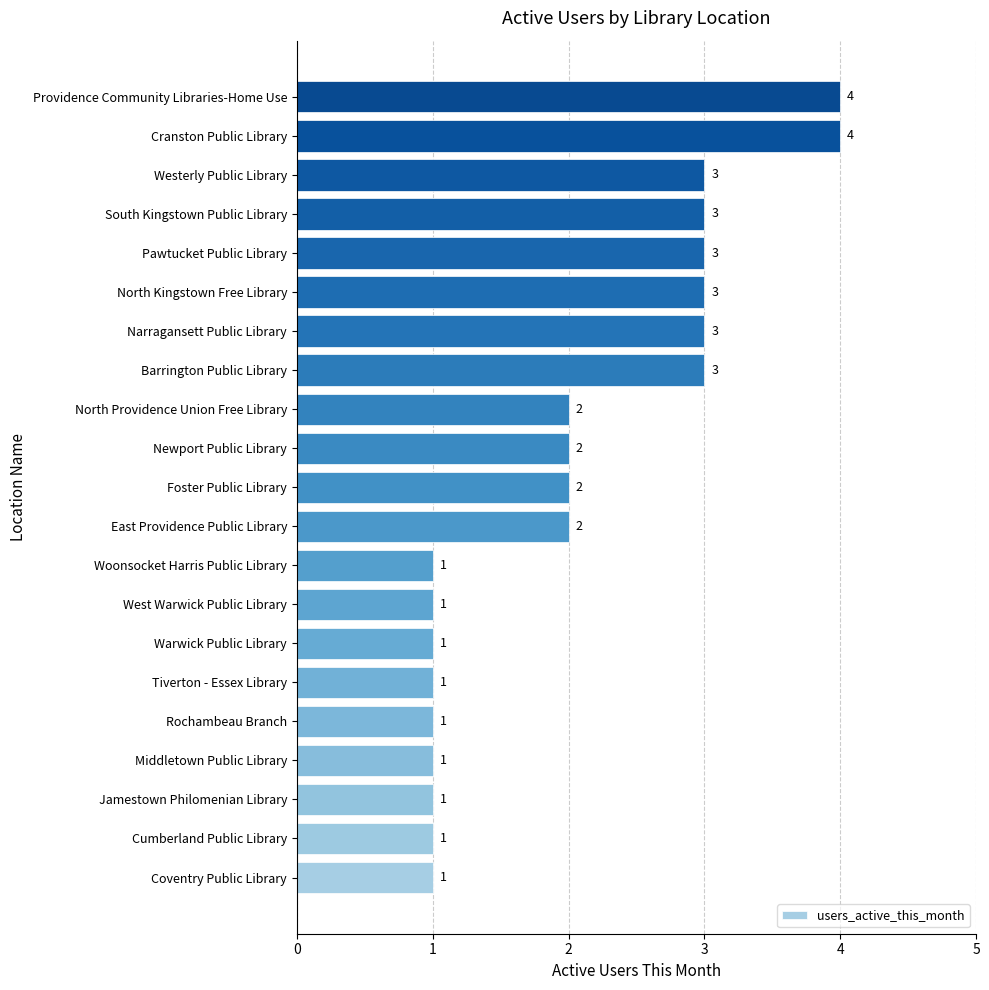

Is it true that the value at Barrington Public Library is 4?

False